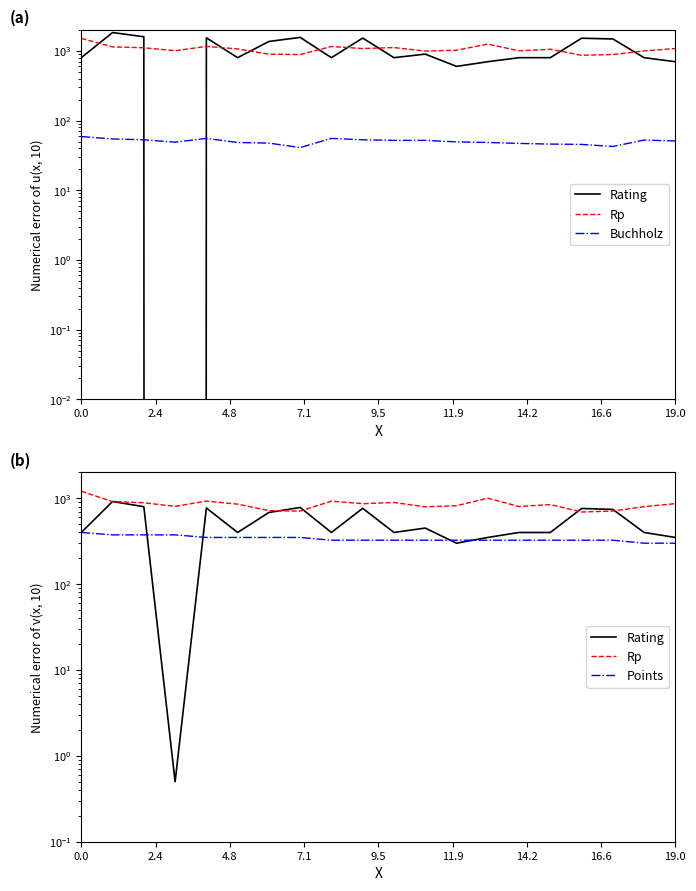

At 17, list the series in order from smallest to largest.

Buchholz, Points, Rp, Rating